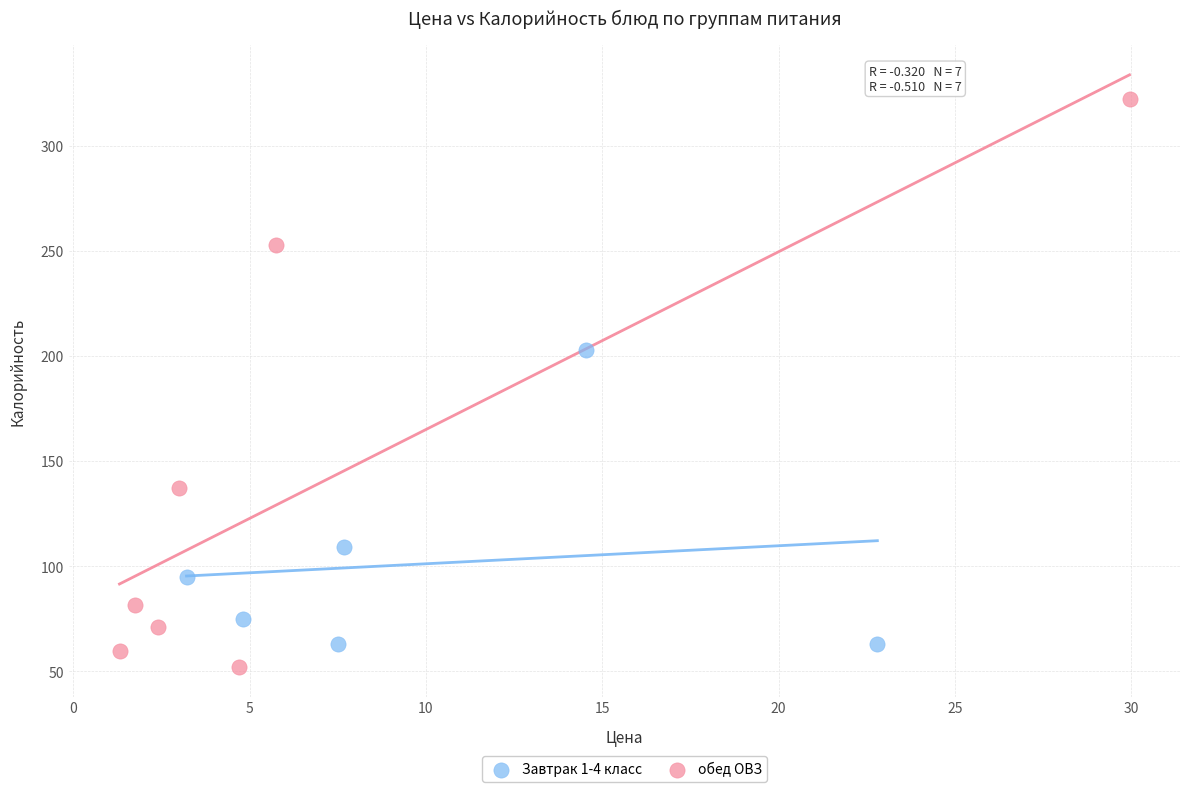

Which series reaches the maximum Y coordinate?

обед ОВЗ